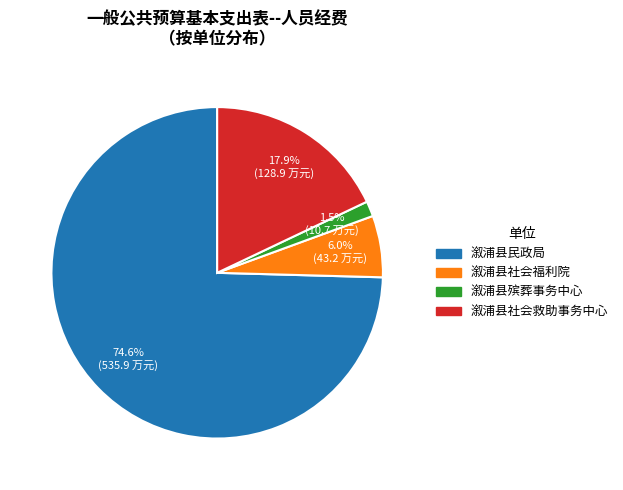

What is the ratio of the value at 溆浦县民政局 to the value at 溆浦县社会福利院?

12.4